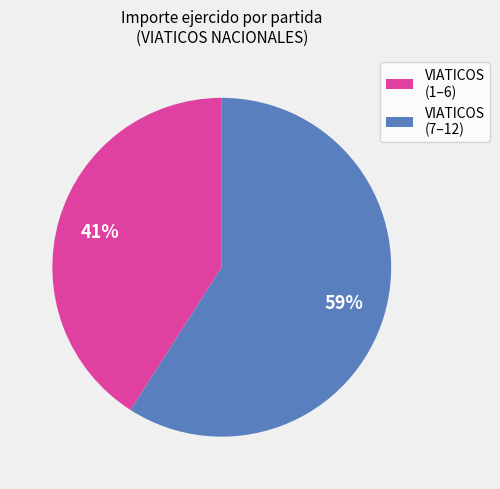

Does any single category account for the majority?

Yes